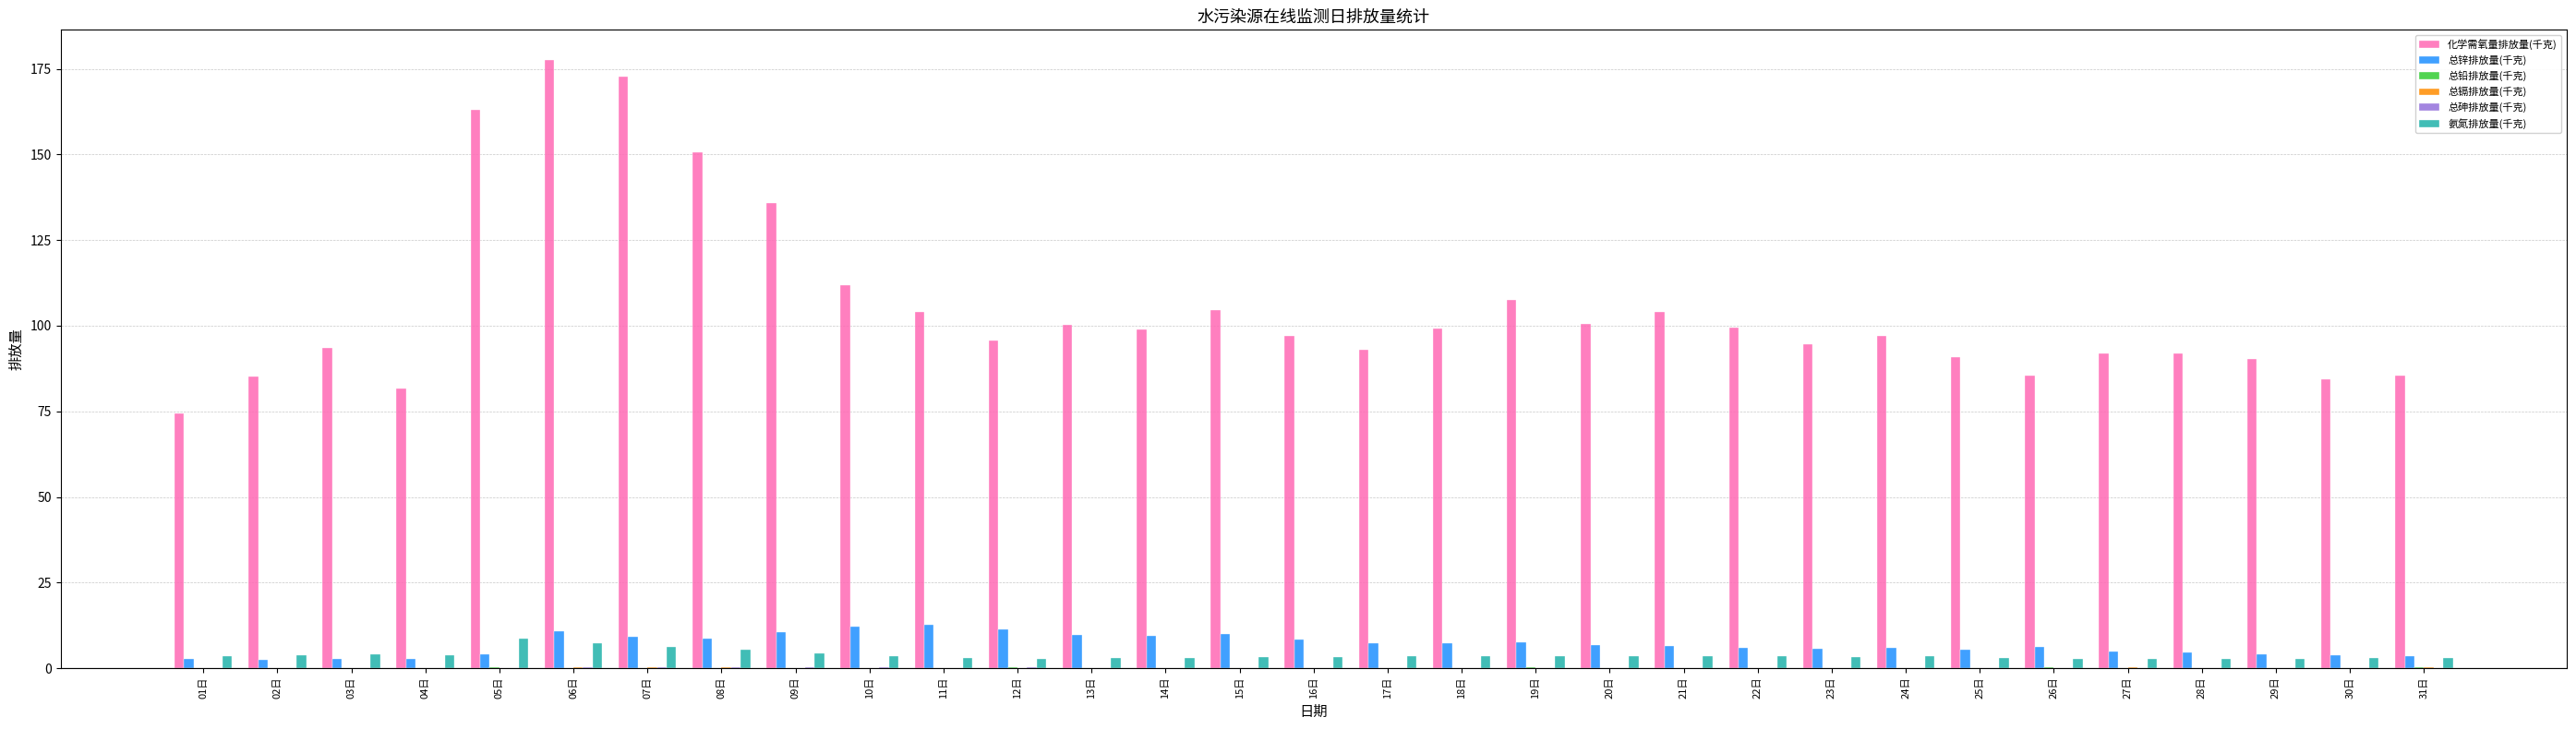

What is the greatest value displayed?

177.5